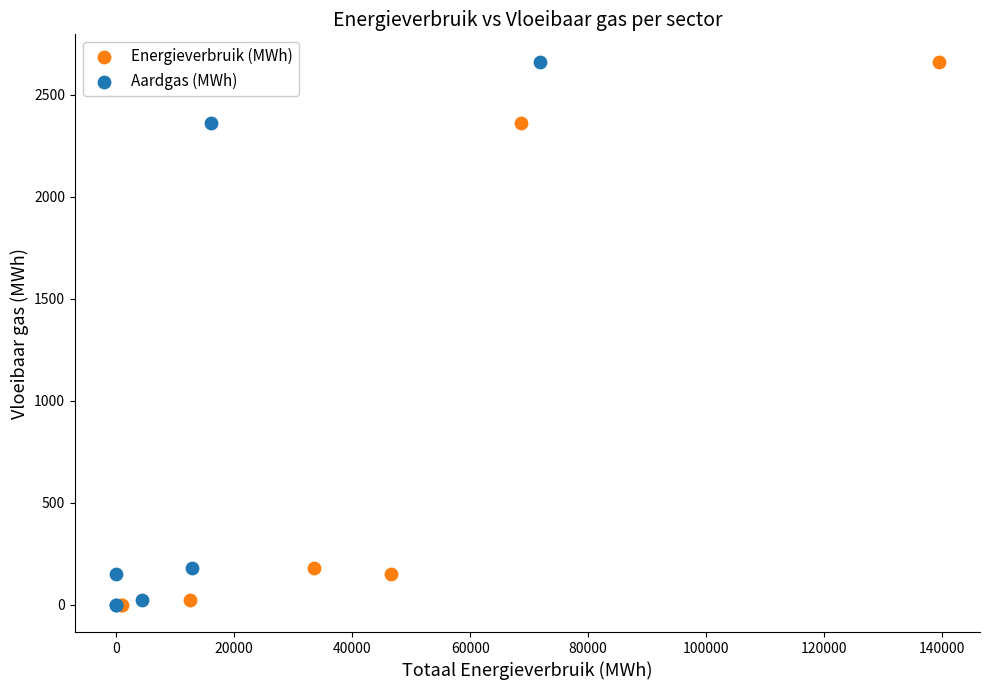

What are all the series names shown in the legend?

Energieverbruik (MWh), Aardgas (MWh)